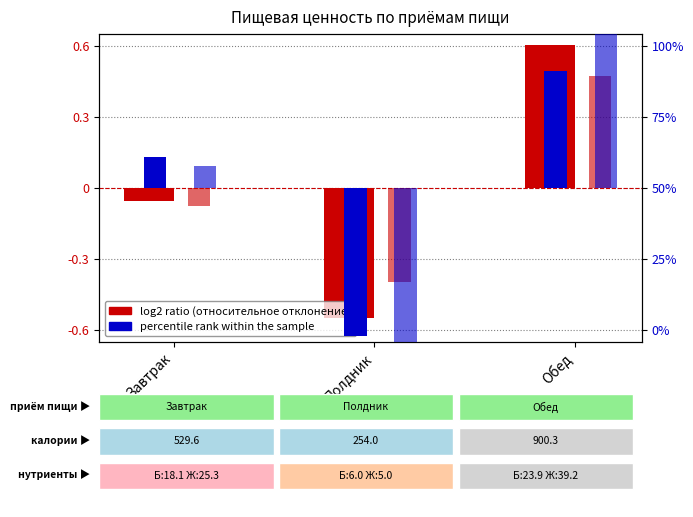

What is the label of the 2nd bar from the left?

Полдник